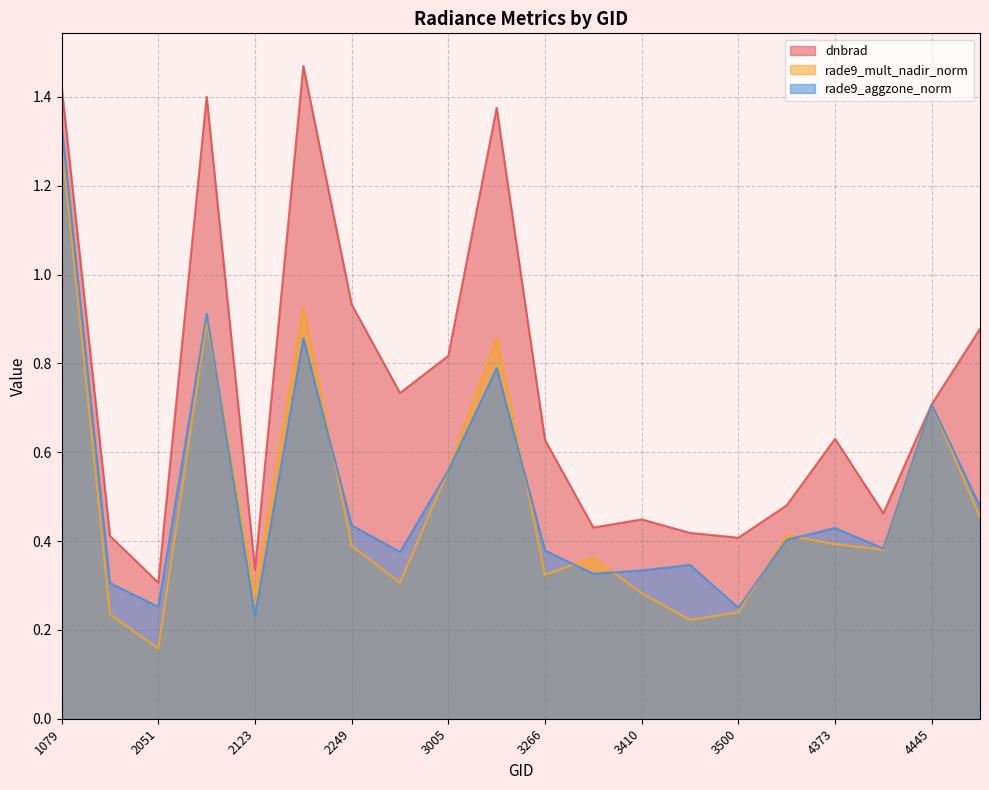

At which label is dnbrad closest to 0?

2051